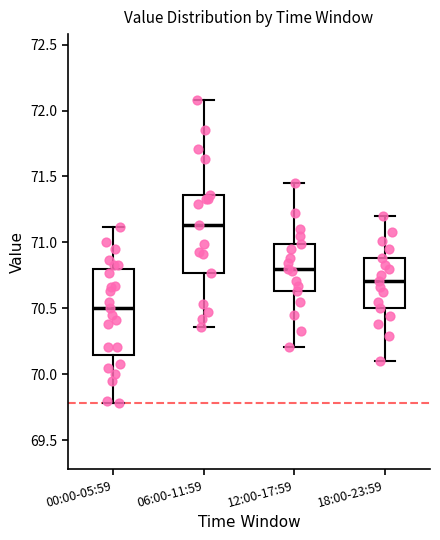

Reading left to right, transcribe this box plot: for each box, give where its median line is, the range the box spans, and where its two whiskers end, as read against the y-axis. The values are not printed on the chart, so give them approximately, as read against the axis.

00:00-05:59: median 70.50, box 70.15 to 70.80, whiskers 69.80 to 71.10
06:00-11:59: median 71.15, box 70.75 to 71.35, whiskers 70.35 to 72.10
12:00-17:59: median 70.80, box 70.65 to 71.00, whiskers 70.20 to 71.45
18:00-23:59: median 70.70, box 70.50 to 70.90, whiskers 70.10 to 71.20